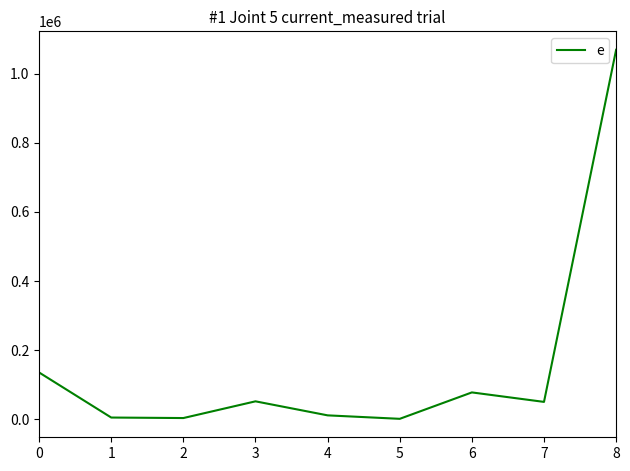

What is the maximum value shown in the chart?

1069442